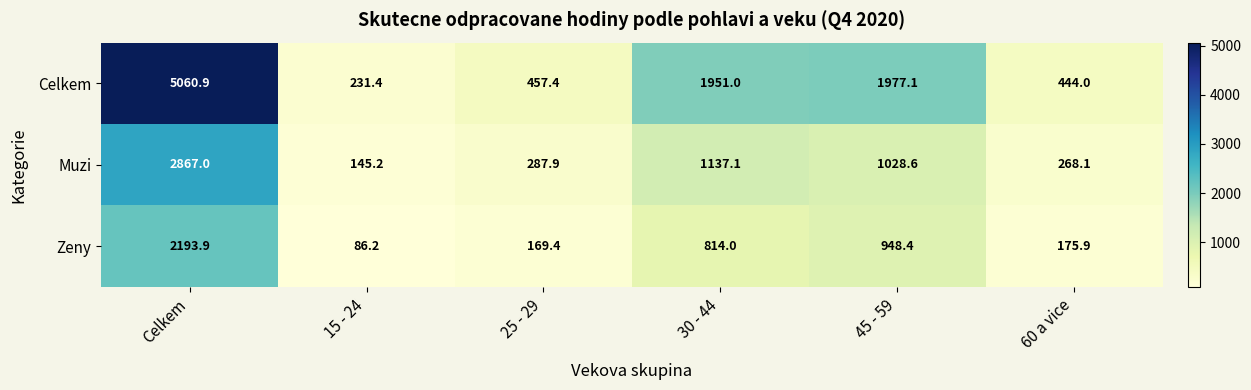

Where is Muzi nearest to the value 1506?

30 - 44